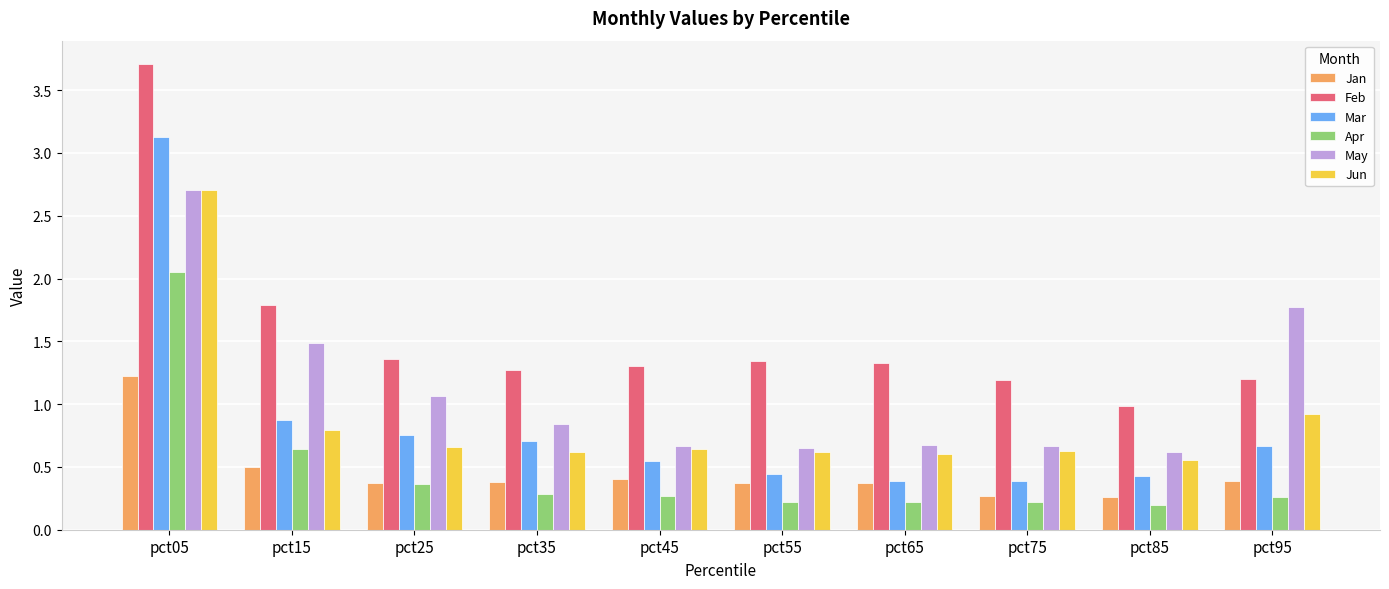

Which series has the largest total across all categories?

Feb